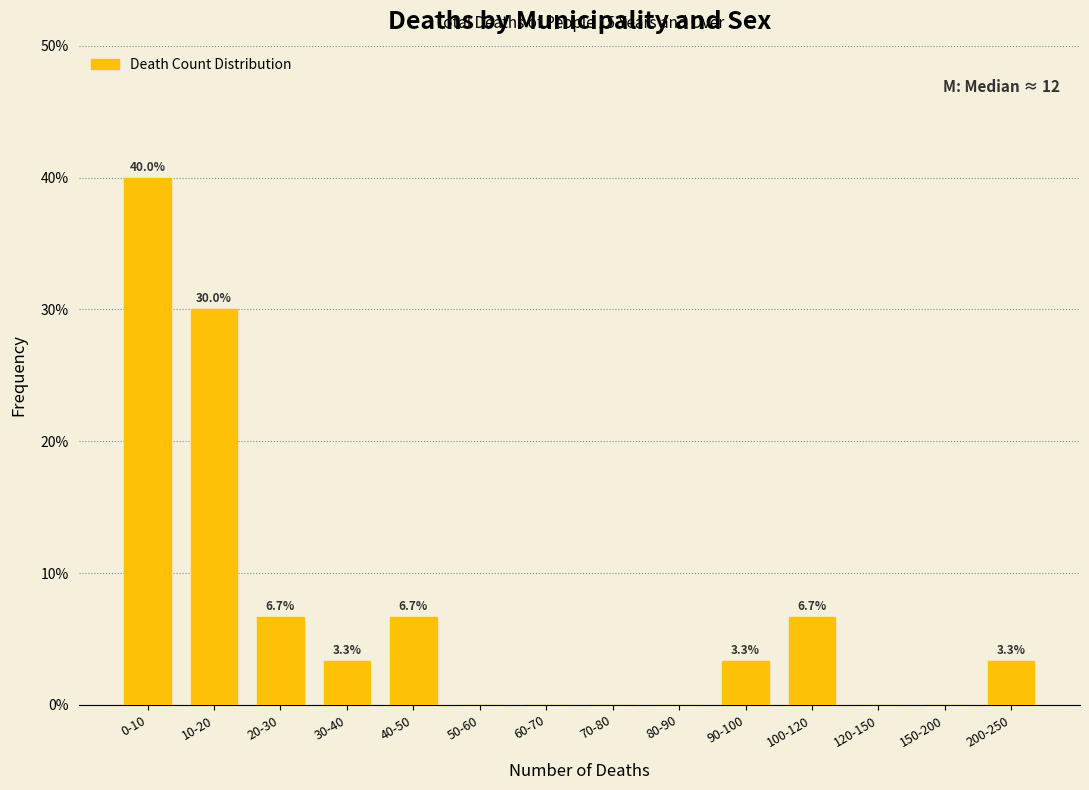

Reading left to right, list all the values displayed in this chart.

0-10=40.0	10-20=30.0	20-30=6.7	30-40=3.3	40-50=6.7	50-60=0.0	60-70=0.0	70-80=0.0	80-90=0.0	90-100=3.3	100-120=6.7	120-150=0.0	150-200=0.0	200-250=3.3